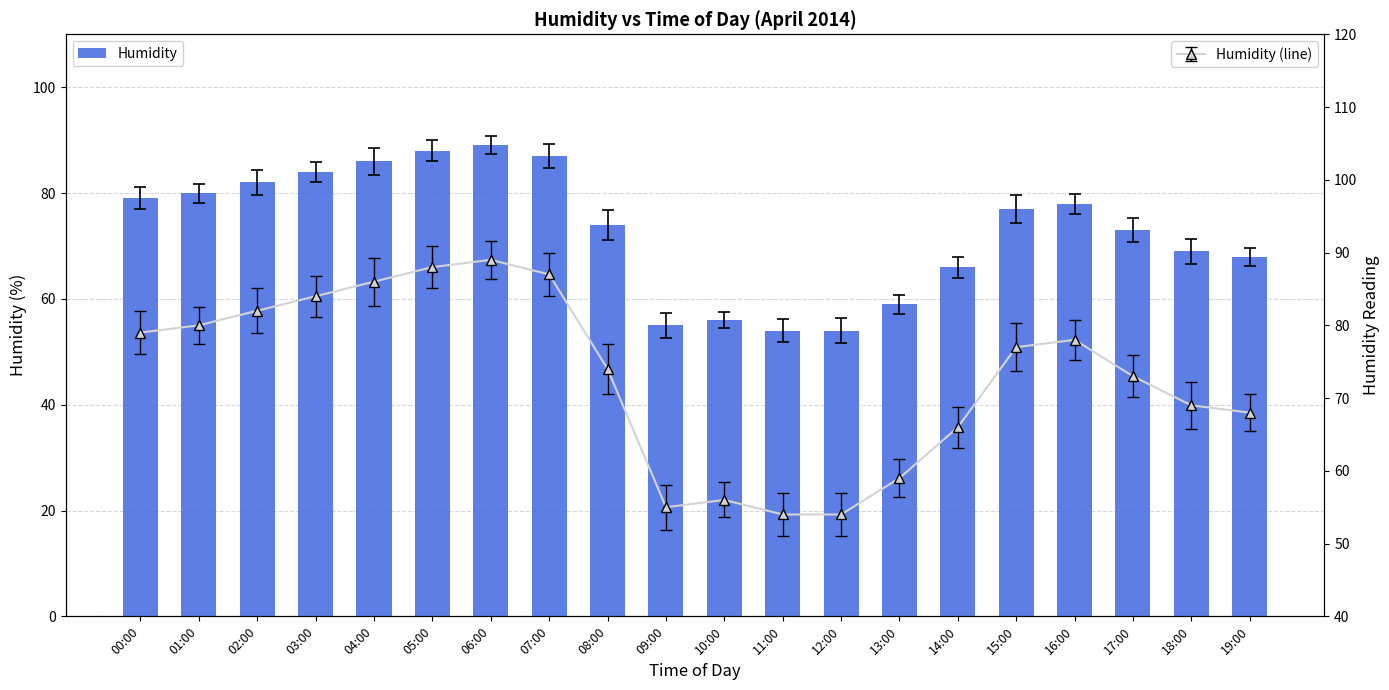

What is the difference between the maximum and minimum values?

35